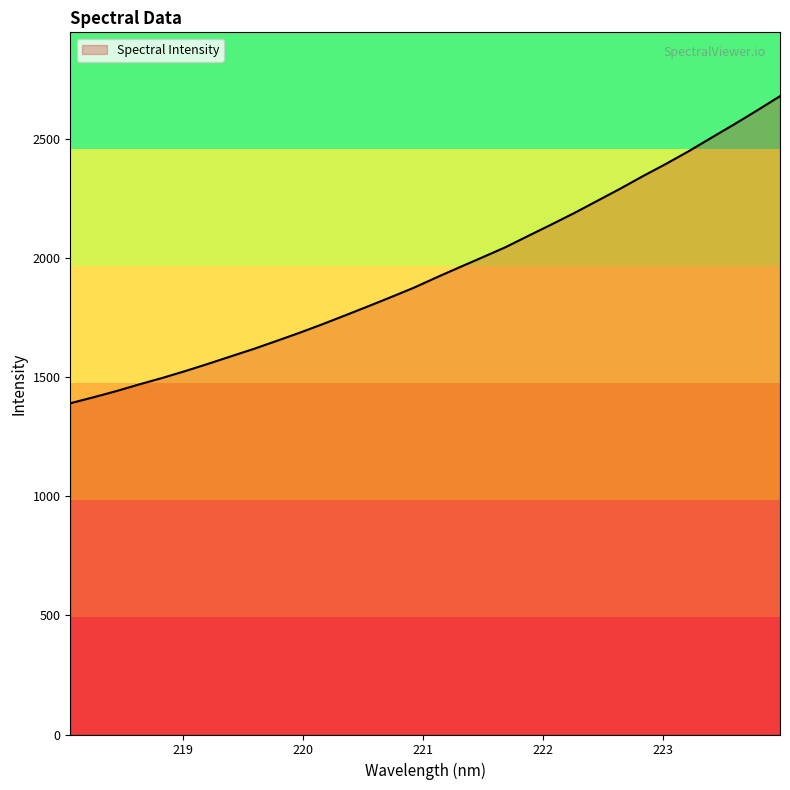

What is the smallest value displayed?

1390.3